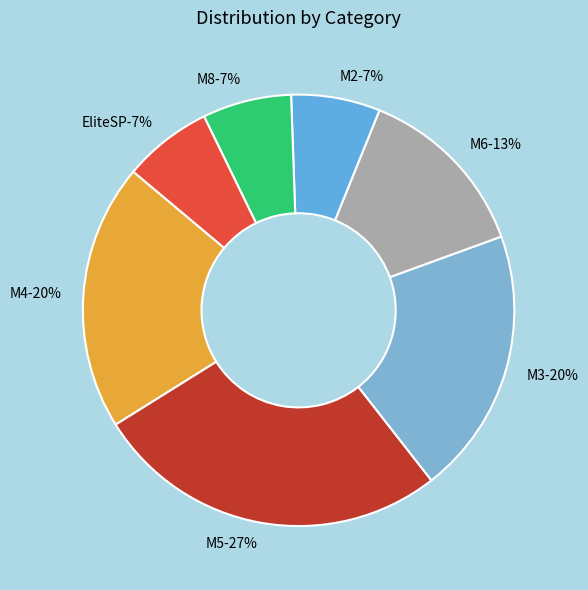

What percentage is NOT represented by M6?

86.7%